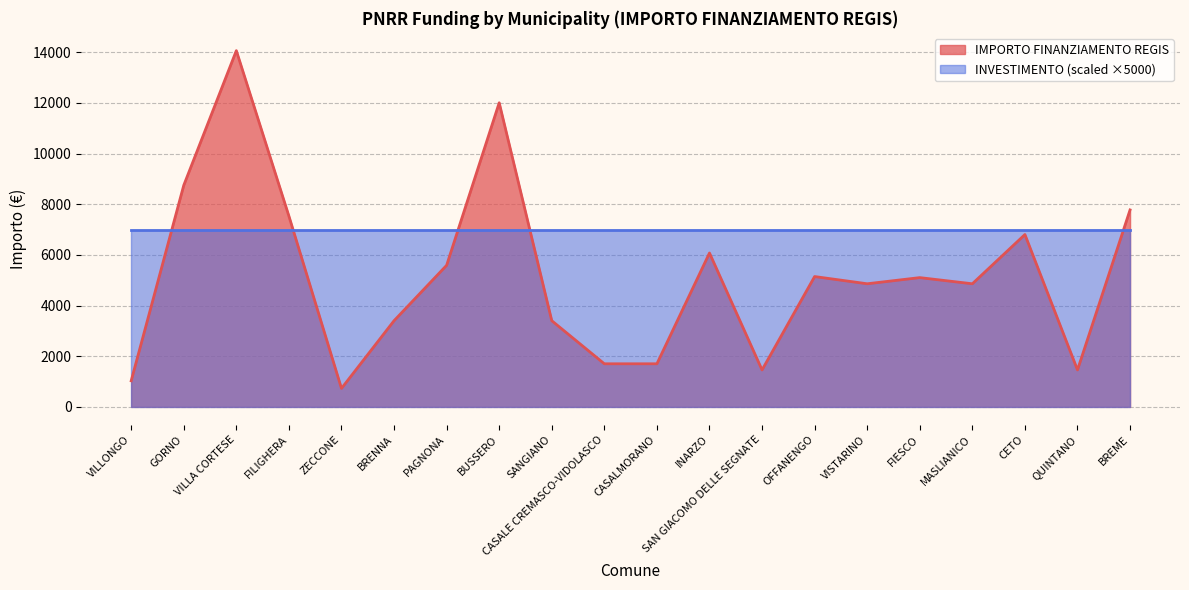

At which label does the data first exceed 5103?

GORNO